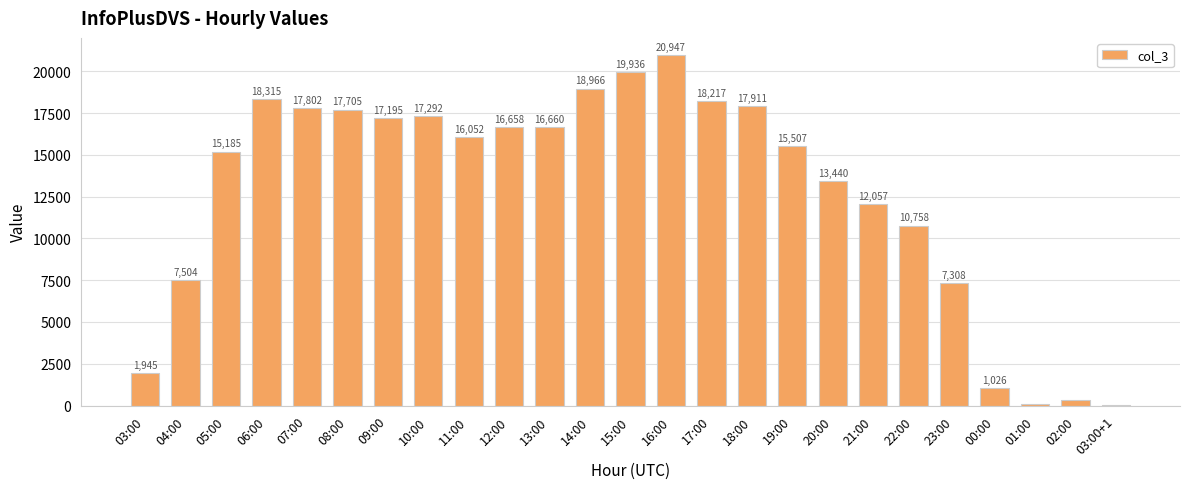

What is the difference between the values at 09:00 and 03:00?

15250